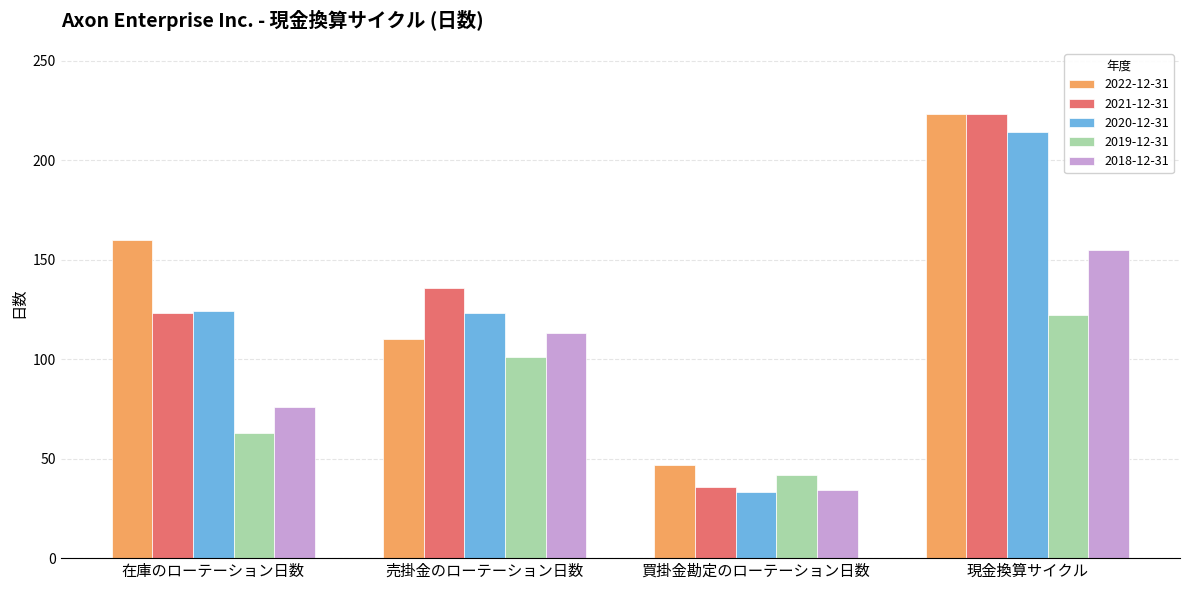

What is the sum of the 2020-12-31 values at 買掛金勘定のローテーション日数 and 現金換算サイクル?

247